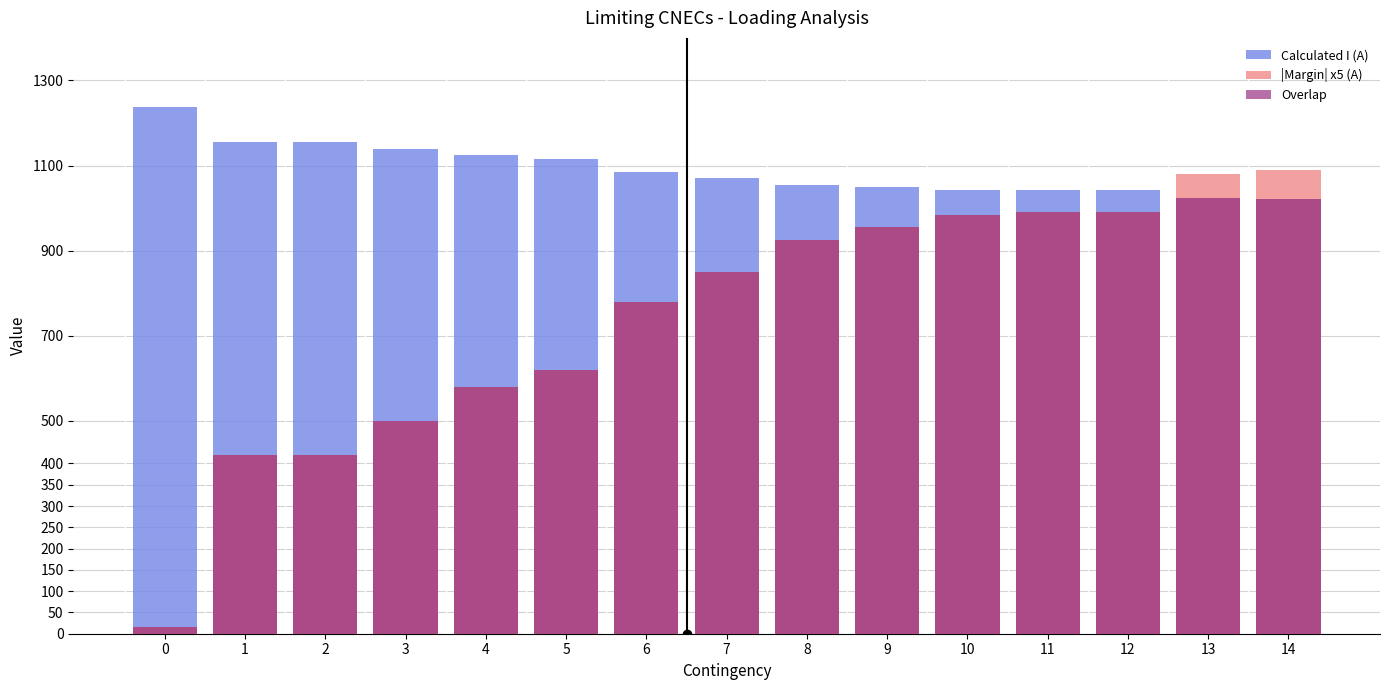

Where is |Margin| x5 (A) nearest to the value 552?

4